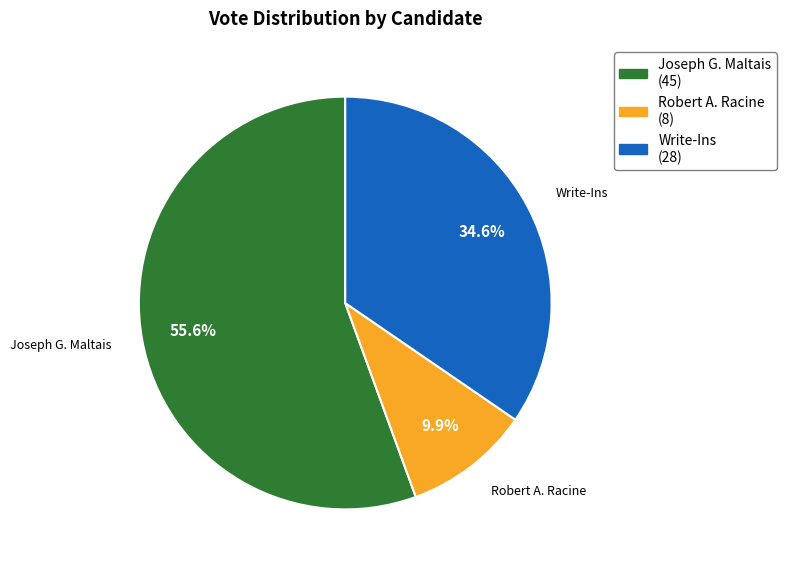

Combined, do Joseph G. Maltais (45) and Robert A. Racine (8) account for over 50%?

Yes